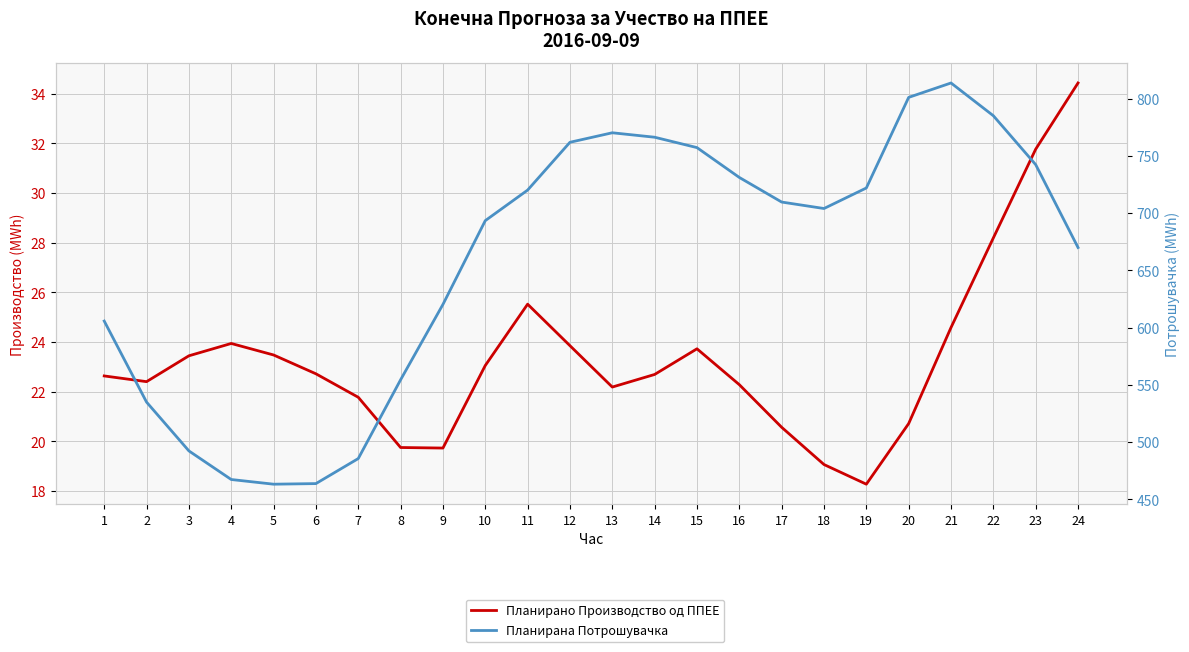

What are all the series names shown in the legend?

Планирано Производство од ППЕЕ, Планирана Потрошувачка